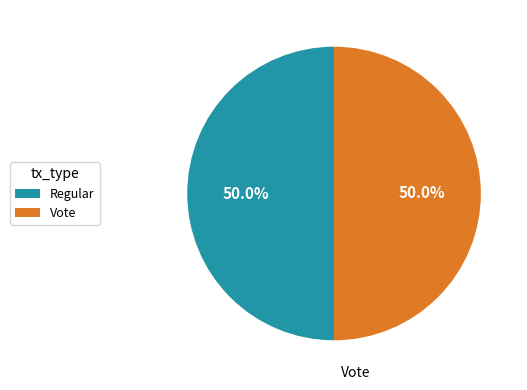

Approximately how many times larger is the value at Vote compared to Regular?

1.0